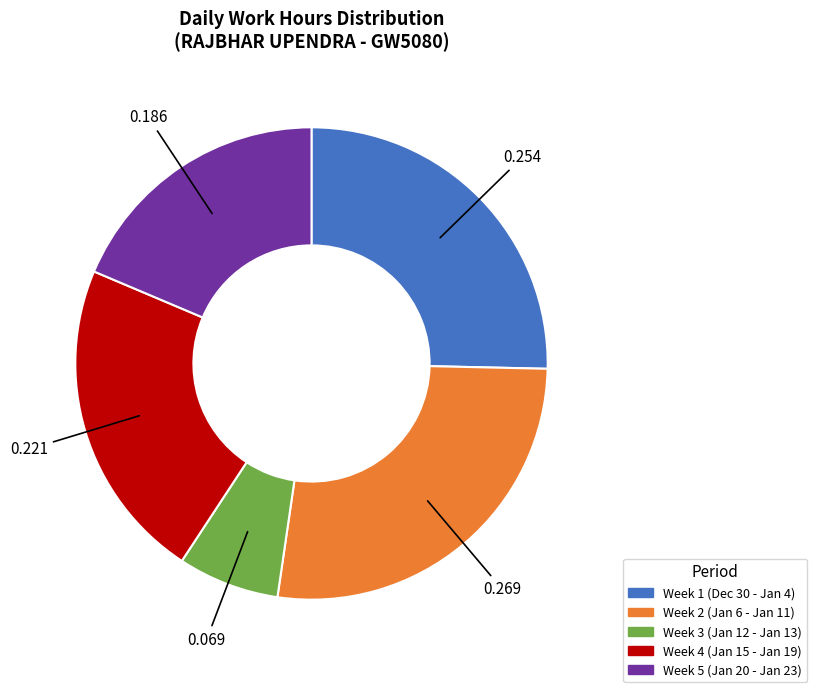

Do Week 1 (Dec 30 - Jan 4) and Week 3 (Jan 12 - Jan 13) together represent more than half of the pie?

No